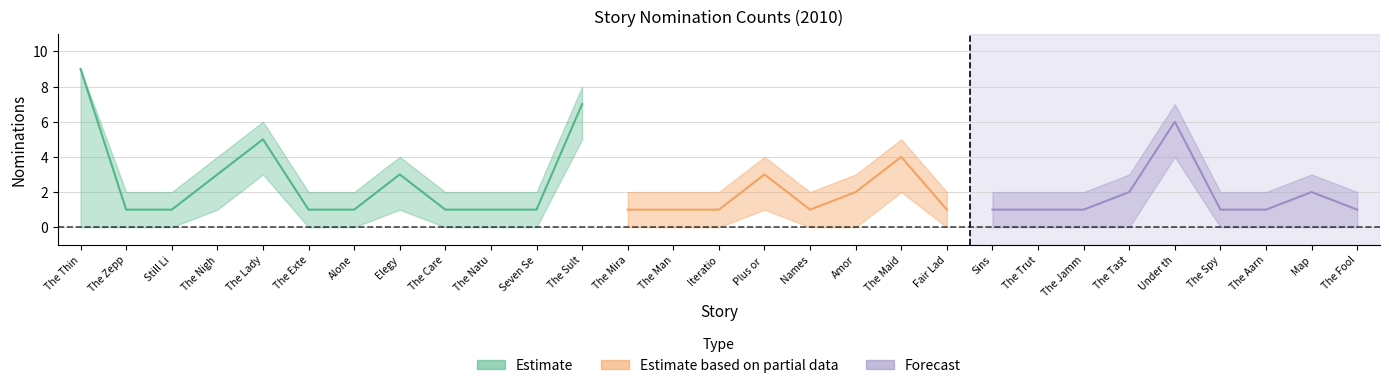

What is the label of the 18th point from the right?

The Sultan